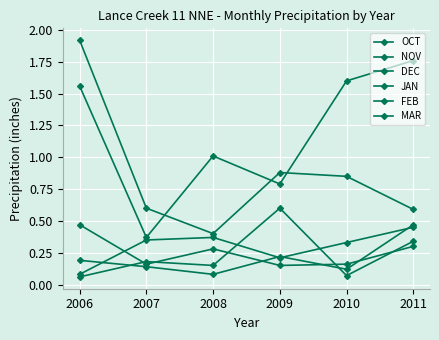

What is the approximate value of FEB at 2007?

0.2